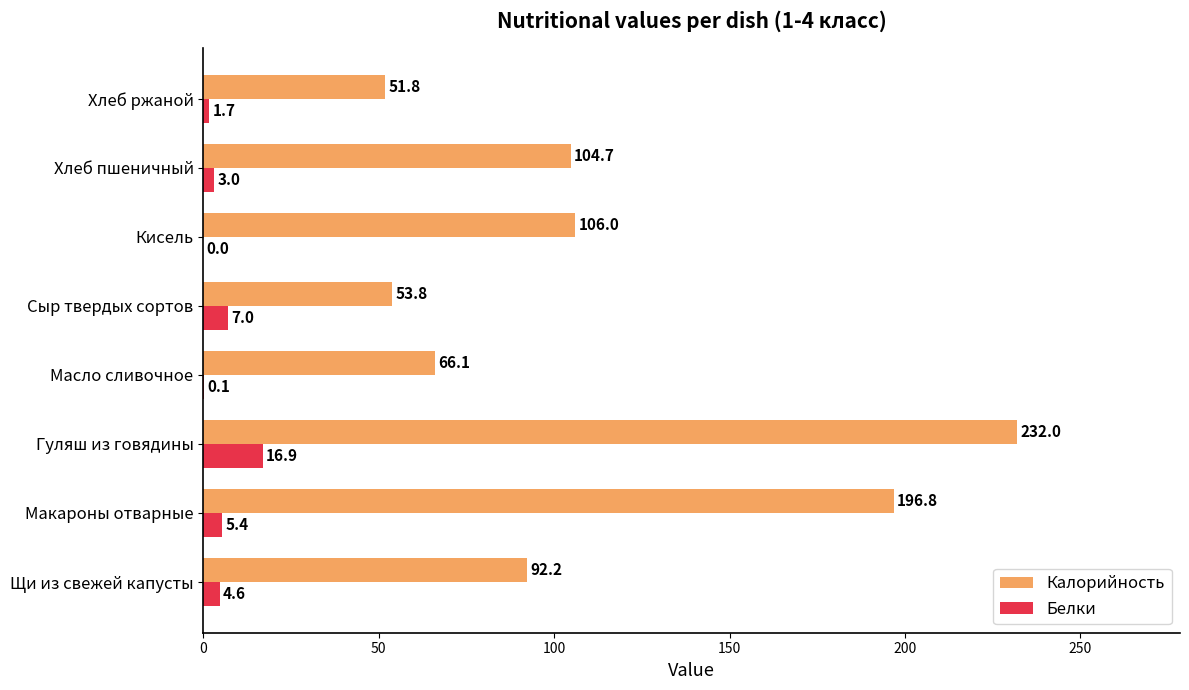

Which series changed the most between Гуляш из говядины and Хлеб пшеничный?

Калорийность